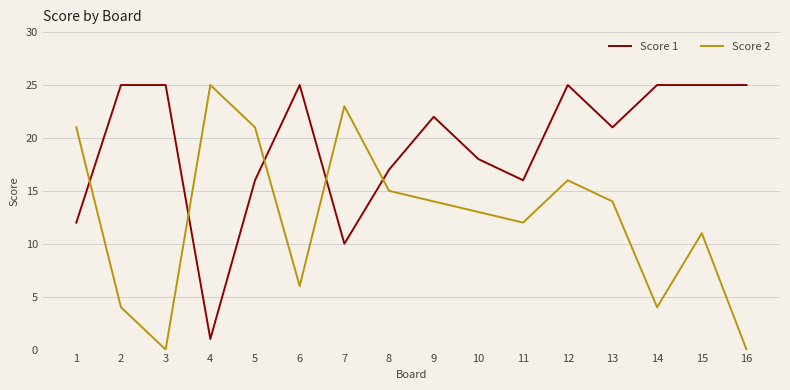

What is the maximum value for Score 1?

25